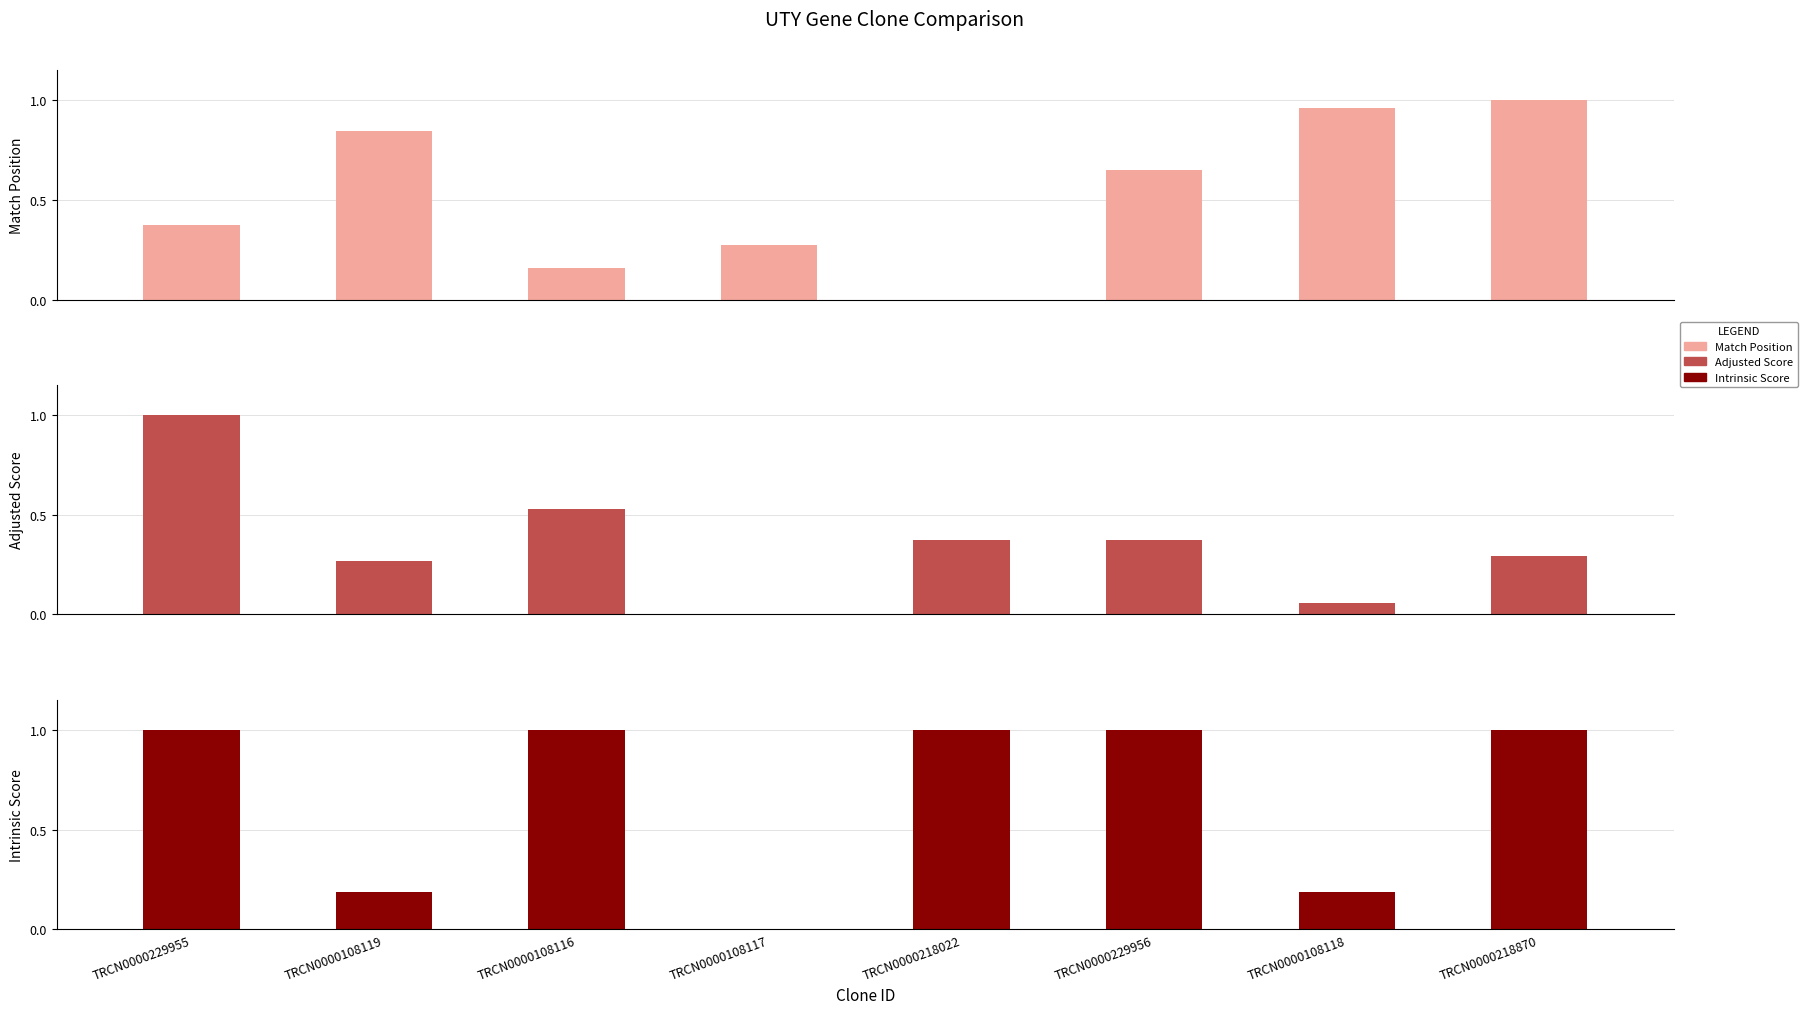

The Adjusted Score series shows 0.5 at TRCN0000108116. True or false?

True